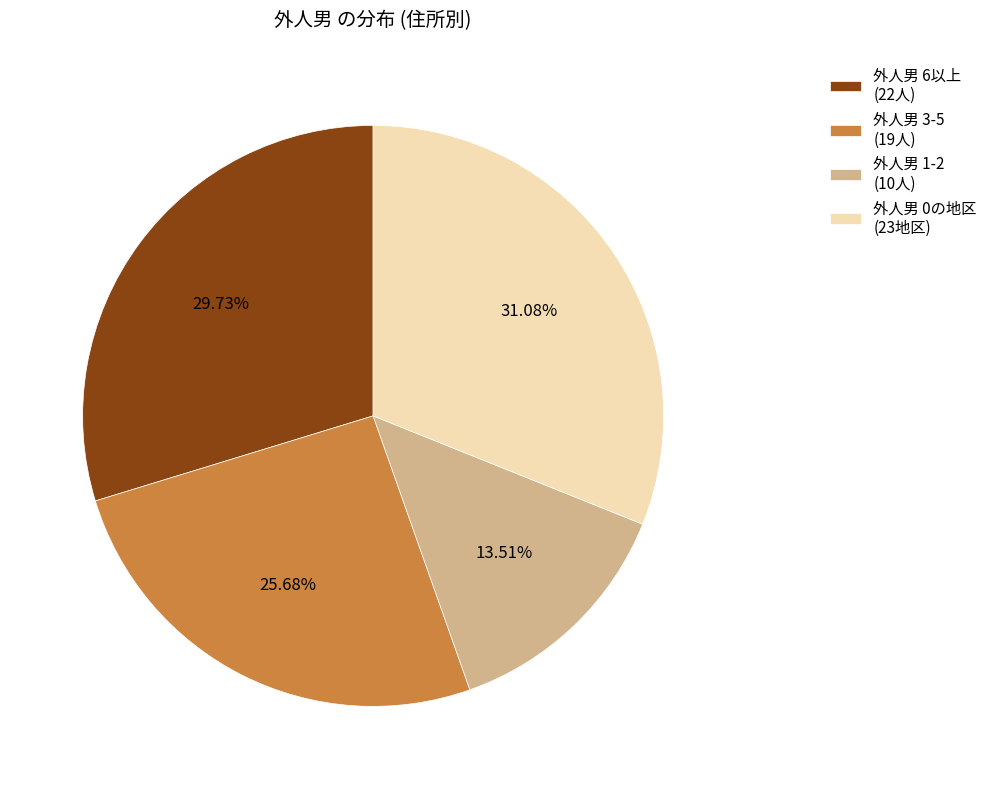

Which has a higher value, 外人男 0の地区 (23地区) or 外人男 6以上 (22人)?

外人男 0の地区 (23地区)